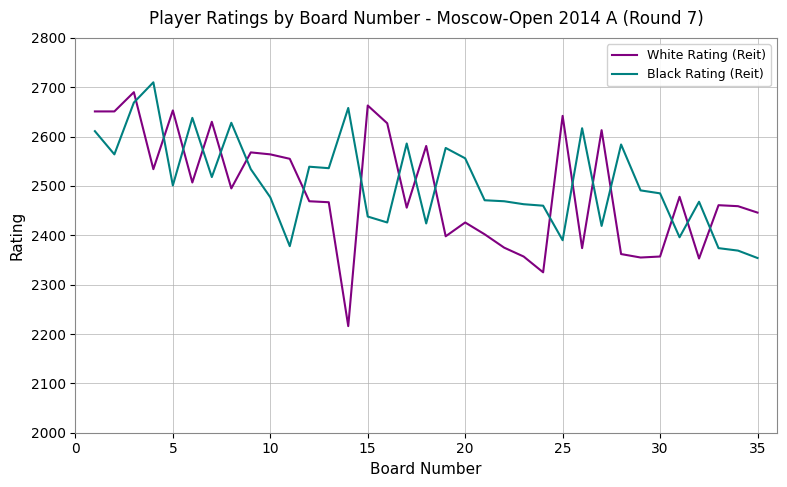

List the series in order of their overall mean, highest first.

Black Rating (Reit), White Rating (Reit)